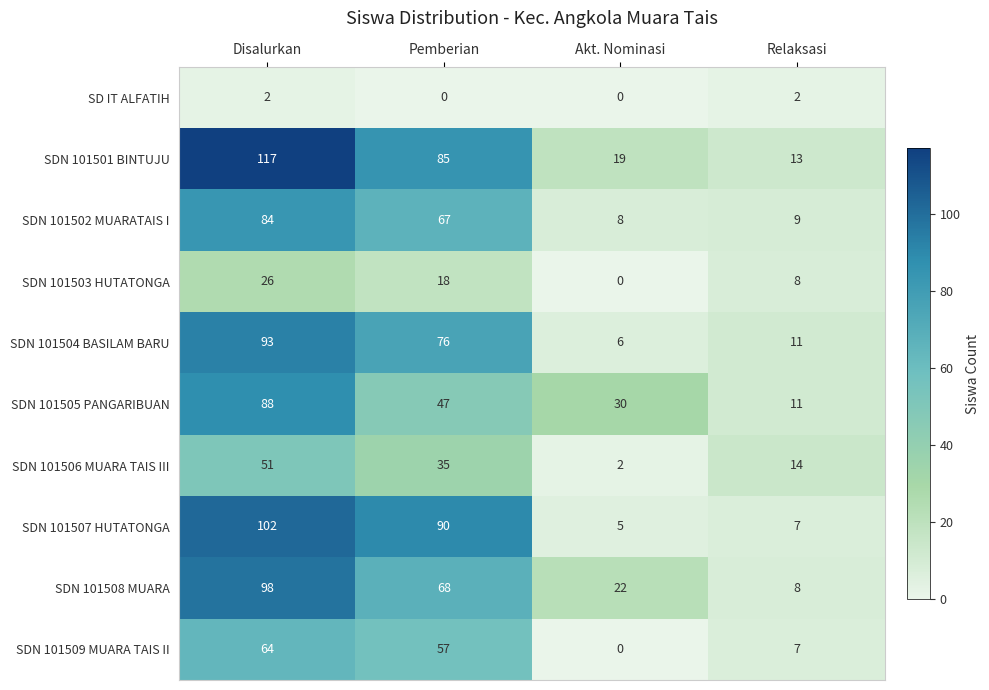

List the series in order of their peak value, highest first.

SDN 101501 BINTUJU, SDN 101507 HUTATONGA, SDN 101508 MUARA, SDN 101504 BASILAM BARU, SDN 101505 PANGARIBUAN, SDN 101502 MUARATAIS I, SDN 101509 MUARA TAIS II, SDN 101506 MUARA TAIS III, SDN 101503 HUTATONGA, SD IT ALFATIH